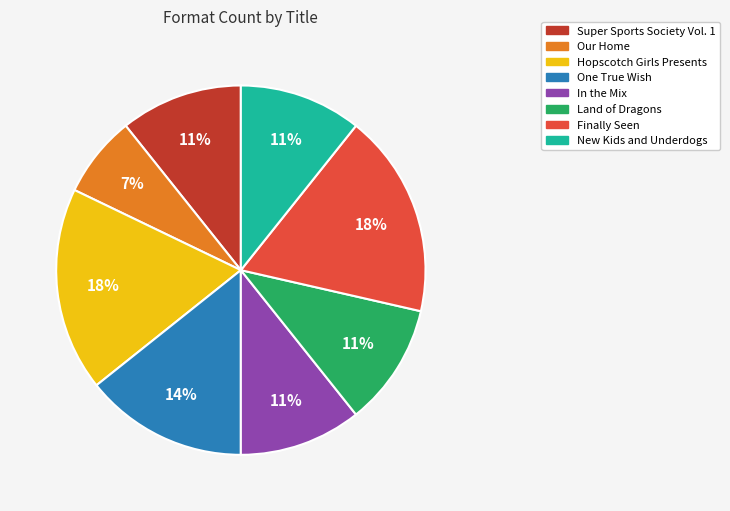

What is the smallest slice in the pie chart?

Our Home